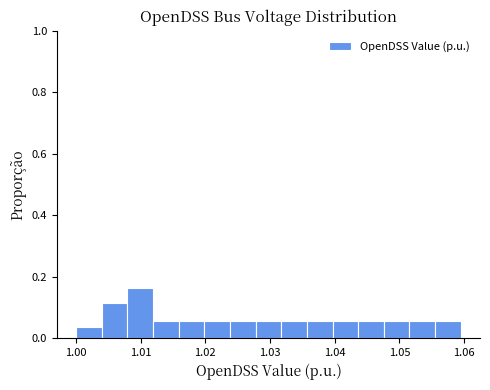

Around what value on the x-axis is the tallest bar? Give the approximate position of its centre, as read against the axis.

1.010